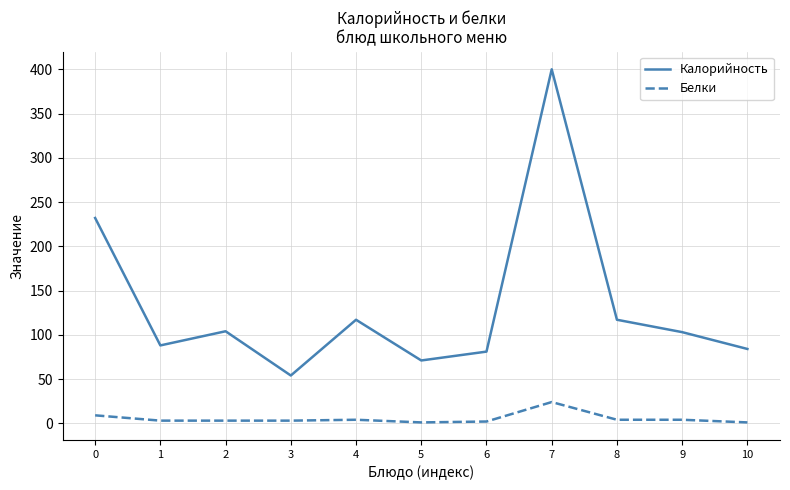

At how many categories does at least one series exceed 259?

1